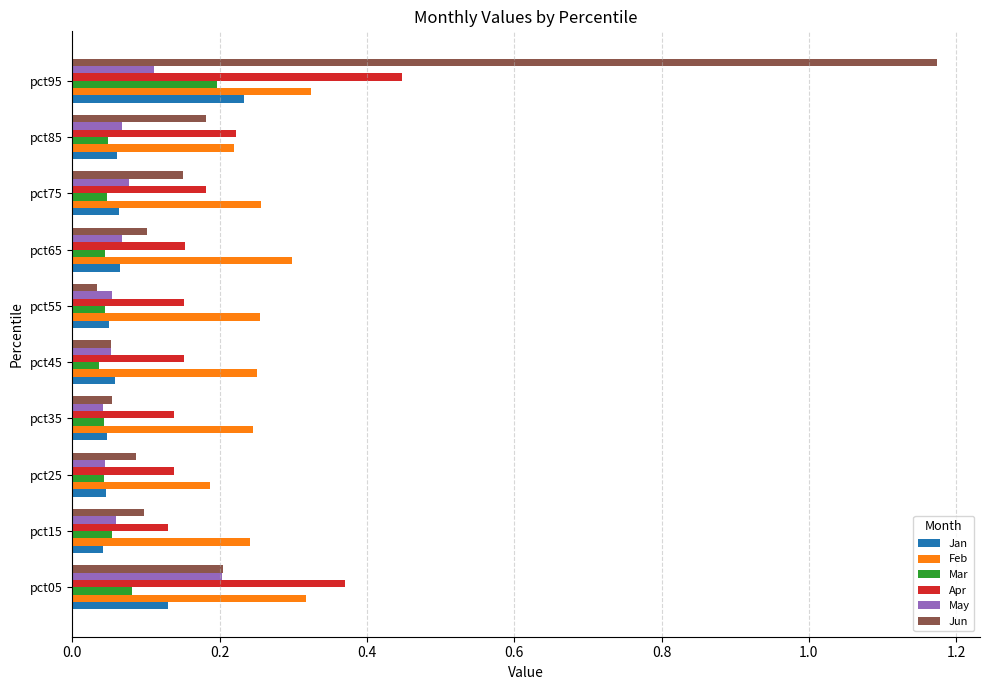

What is the total value across all series at pct35?

0.6